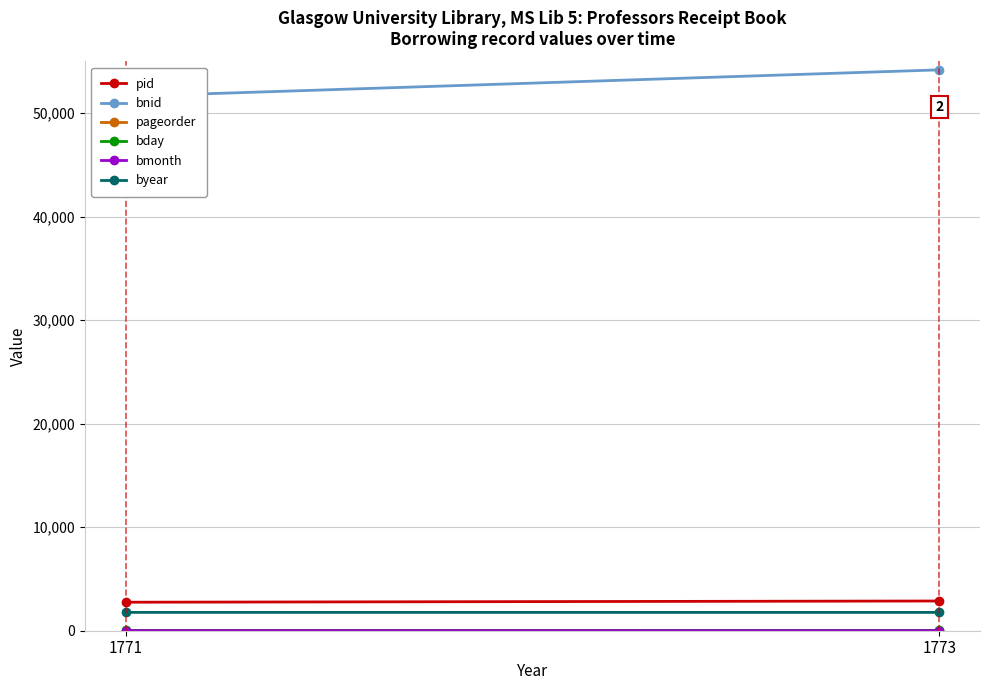

What is the sum of all pageorder values?

29